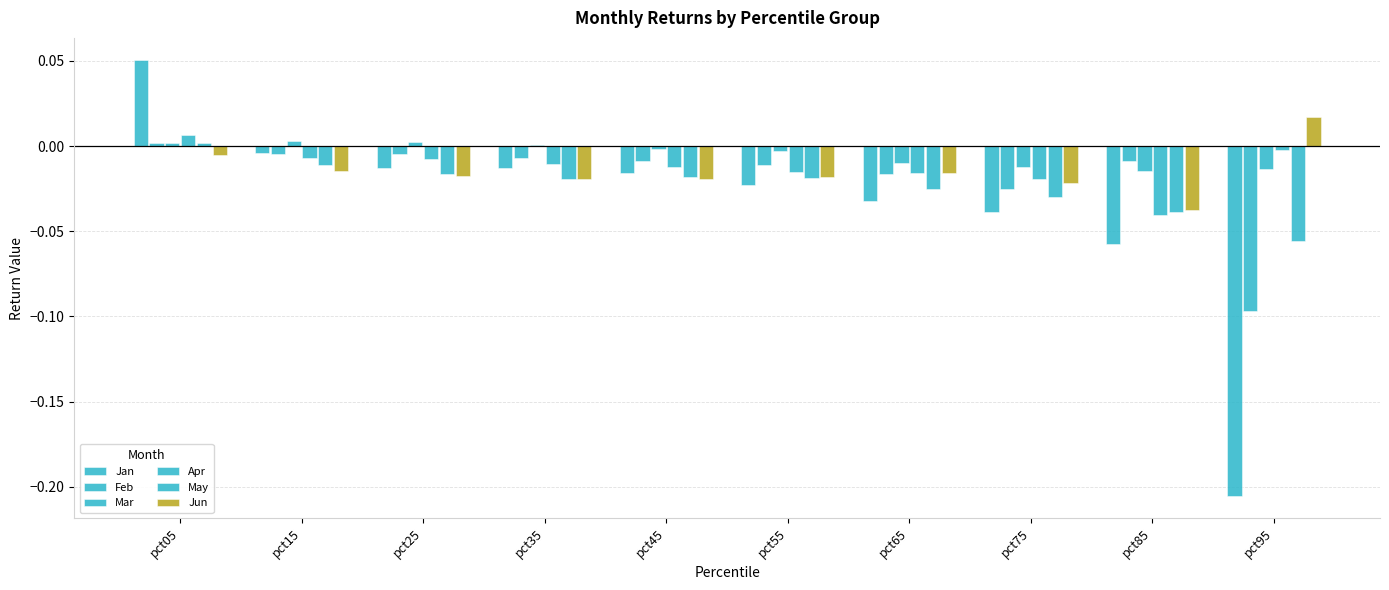

Which has a higher value, pct55 or pct65?

pct55